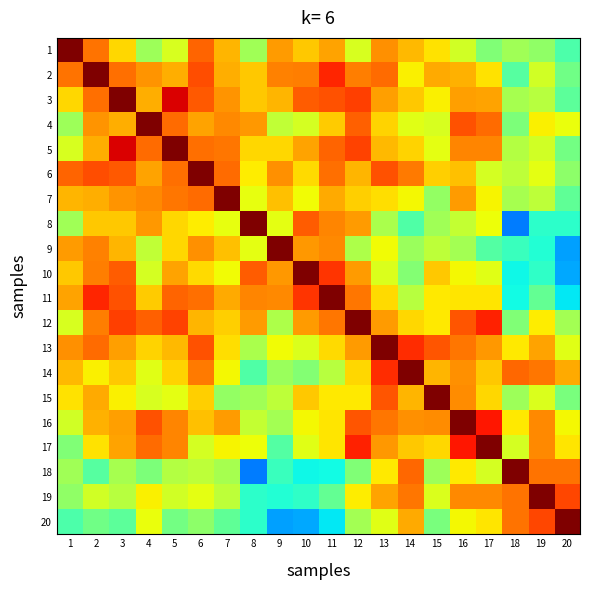

Reading left to right, extract all data points from this chart.

1: 1=1.0	2=0.8	3=0.7	4=0.5	5=0.6	6=0.8	7=0.7	8=0.5	9=0.7	10=0.7	11=0.7	12=0.6	13=0.8	14=0.7	15=0.7	16=0.6	17=0.5	18=0.5	19=0.5	20=0.4
2: 1=0.8	2=1.0	3=0.8	4=0.8	5=0.7	6=0.8	7=0.7	8=0.7	9=0.8	10=0.8	11=0.9	12=0.8	13=0.8	14=0.7	15=0.7	16=0.7	17=0.7	18=0.5	19=0.6	20=0.5
3: 1=0.7	2=0.8	3=1.0	4=0.7	5=0.9	6=0.8	7=0.8	8=0.7	9=0.7	10=0.8	11=0.8	12=0.8	13=0.7	14=0.7	15=0.7	16=0.7	17=0.7	18=0.6	19=0.6	20=0.5
4: 1=0.5	2=0.8	3=0.7	4=1.0	5=0.8	6=0.7	7=0.8	8=0.7	9=0.6	10=0.6	11=0.7	12=0.8	13=0.7	14=0.6	15=0.6	16=0.8	17=0.8	18=0.5	19=0.7	20=0.6
5: 1=0.6	2=0.7	3=0.9	4=0.8	5=1.0	6=0.8	7=0.8	8=0.7	9=0.7	10=0.7	11=0.8	12=0.8	13=0.7	14=0.7	15=0.6	16=0.8	17=0.8	18=0.6	19=0.6	20=0.5
6: 1=0.8	2=0.8	3=0.8	4=0.7	5=0.8	6=1.0	7=0.8	8=0.7	9=0.8	10=0.7	11=0.8	12=0.7	13=0.8	14=0.8	15=0.7	16=0.7	17=0.6	18=0.6	19=0.6	20=0.5
7: 1=0.7	2=0.7	3=0.8	4=0.8	5=0.8	6=0.8	7=1.0	8=0.6	9=0.7	10=0.6	11=0.7	12=0.7	13=0.7	14=0.6	15=0.5	16=0.7	17=0.7	18=0.6	19=0.6	20=0.5
8: 1=0.5	2=0.7	3=0.7	4=0.7	5=0.7	6=0.7	7=0.6	8=1.0	9=0.6	10=0.8	11=0.8	12=0.7	13=0.6	14=0.4	15=0.5	16=0.6	17=0.6	18=0.2	19=0.4	20=0.4
9: 1=0.7	2=0.8	3=0.7	4=0.6	5=0.7	6=0.8	7=0.7	8=0.6	9=1.0	10=0.7	11=0.8	12=0.6	13=0.6	14=0.5	15=0.6	16=0.6	17=0.5	18=0.4	19=0.4	20=0.3
10: 1=0.7	2=0.8	3=0.8	4=0.6	5=0.7	6=0.7	7=0.6	8=0.8	9=0.7	10=1.0	11=0.9	12=0.7	13=0.6	14=0.5	15=0.7	16=0.6	17=0.6	18=0.4	19=0.4	20=0.3
11: 1=0.7	2=0.9	3=0.8	4=0.7	5=0.8	6=0.8	7=0.7	8=0.8	9=0.8	10=0.9	11=1.0	12=0.8	13=0.7	14=0.6	15=0.7	16=0.7	17=0.7	18=0.4	19=0.5	20=0.4
12: 1=0.6	2=0.8	3=0.8	4=0.8	5=0.8	6=0.7	7=0.7	8=0.7	9=0.6	10=0.7	11=0.8	12=1.0	13=0.7	14=0.7	15=0.7	16=0.8	17=0.9	18=0.5	19=0.7	20=0.5
13: 1=0.8	2=0.8	3=0.7	4=0.7	5=0.7	6=0.8	7=0.7	8=0.6	9=0.6	10=0.6	11=0.7	12=0.7	13=1.0	14=0.9	15=0.8	16=0.8	17=0.7	18=0.7	19=0.7	20=0.6
14: 1=0.7	2=0.7	3=0.7	4=0.6	5=0.7	6=0.8	7=0.6	8=0.4	9=0.5	10=0.5	11=0.6	12=0.7	13=0.9	14=1.0	15=0.7	16=0.8	17=0.7	18=0.8	19=0.8	20=0.7
15: 1=0.7	2=0.7	3=0.7	4=0.6	5=0.6	6=0.7	7=0.5	8=0.5	9=0.6	10=0.7	11=0.7	12=0.7	13=0.8	14=0.7	15=1.0	16=0.8	17=0.7	18=0.5	19=0.6	20=0.5
16: 1=0.6	2=0.7	3=0.7	4=0.8	5=0.8	6=0.7	7=0.7	8=0.6	9=0.6	10=0.6	11=0.7	12=0.8	13=0.8	14=0.8	15=0.8	16=1.0	17=0.9	18=0.7	19=0.8	20=0.6
17: 1=0.5	2=0.7	3=0.7	4=0.8	5=0.8	6=0.6	7=0.7	8=0.6	9=0.5	10=0.6	11=0.7	12=0.9	13=0.7	14=0.7	15=0.7	16=0.9	17=1.0	18=0.6	19=0.8	20=0.7
18: 1=0.5	2=0.5	3=0.6	4=0.5	5=0.6	6=0.6	7=0.6	8=0.2	9=0.4	10=0.4	11=0.4	12=0.5	13=0.7	14=0.8	15=0.5	16=0.7	17=0.6	18=1.0	19=0.8	20=0.8
19: 1=0.5	2=0.6	3=0.6	4=0.7	5=0.6	6=0.6	7=0.6	8=0.4	9=0.4	10=0.4	11=0.5	12=0.7	13=0.7	14=0.8	15=0.6	16=0.8	17=0.8	18=0.8	19=1.0	20=0.8
20: 1=0.4	2=0.5	3=0.5	4=0.6	5=0.5	6=0.5	7=0.5	8=0.4	9=0.3	10=0.3	11=0.4	12=0.5	13=0.6	14=0.7	15=0.5	16=0.6	17=0.7	18=0.8	19=0.8	20=1.0